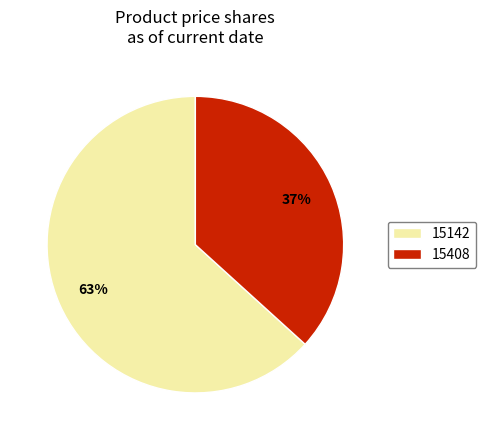

What percentage is the 15408 slice, to the nearest percent?

37%